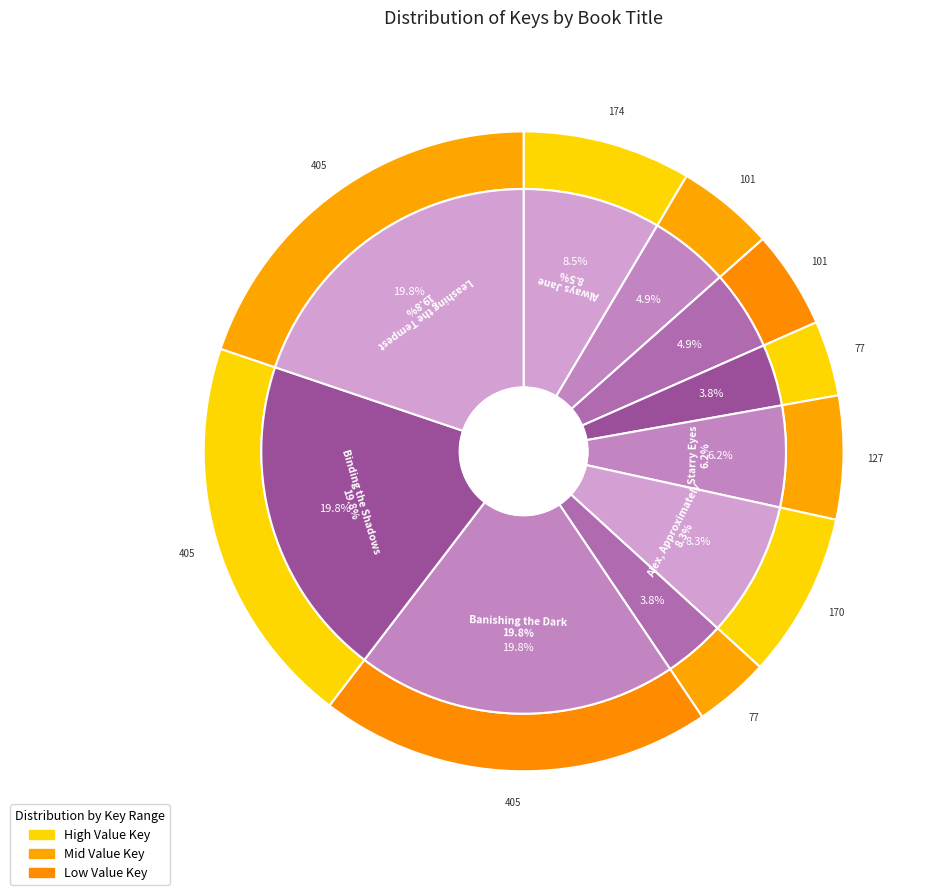

How many slices are in this pie chart?

10